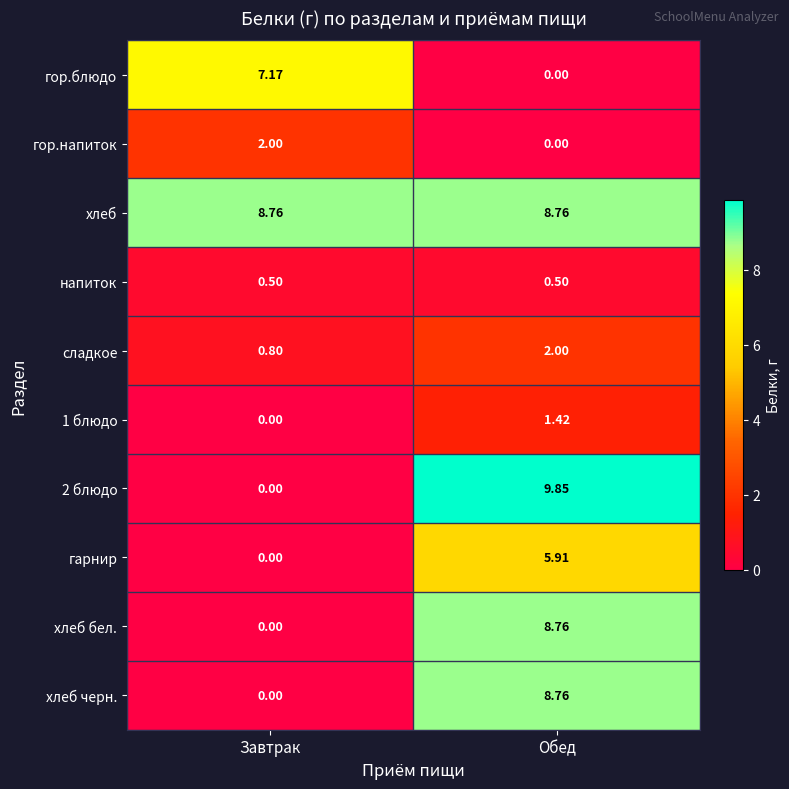

Which category has the highest value in the гарнир series?

Обед